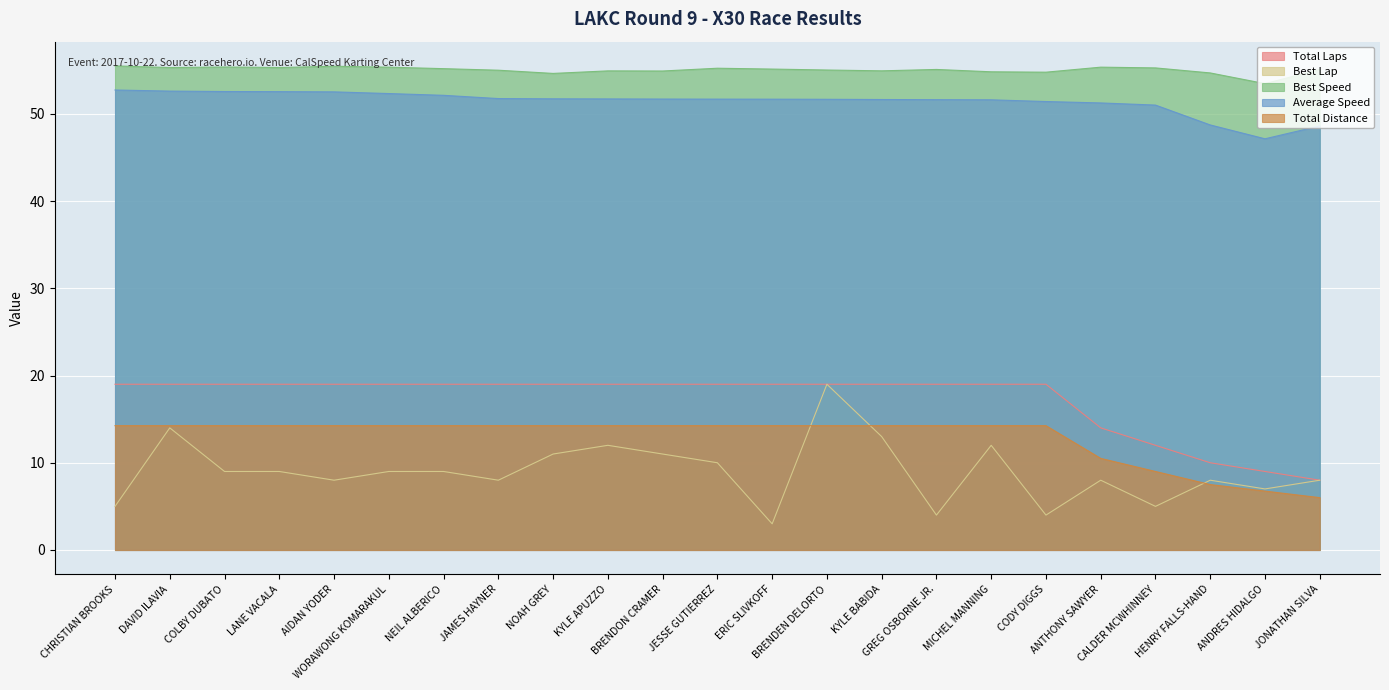

At MICHEL MANNING, list the series in order from smallest to largest.

Best Lap, Total Distance, Total Laps, Average Speed, Best Speed